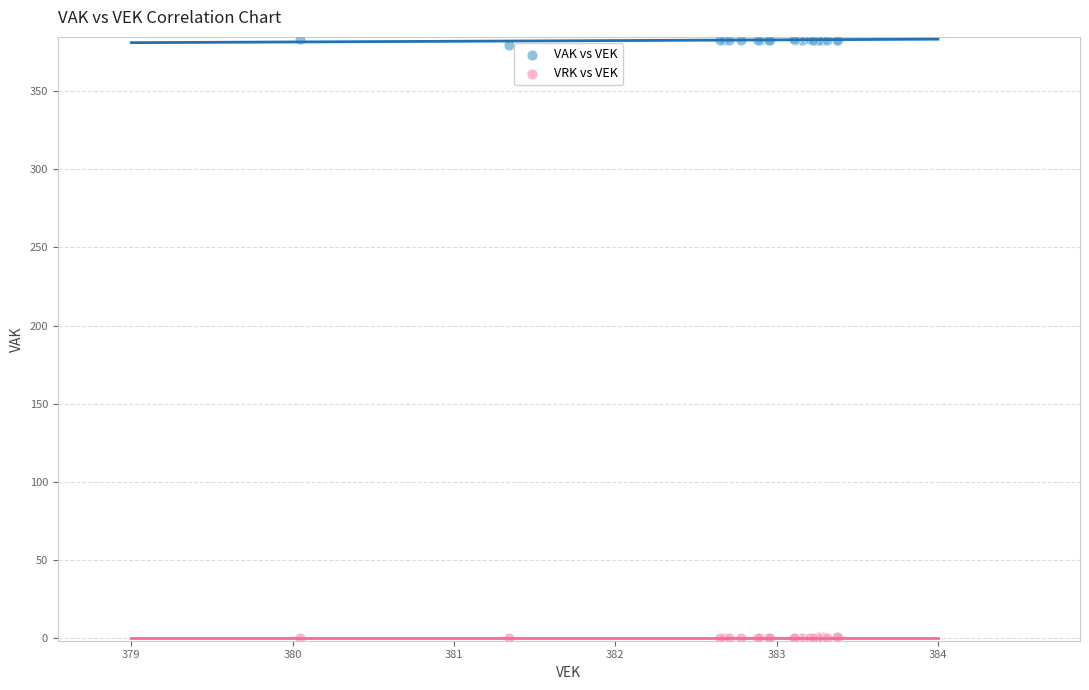

Which series contains the highest Y value?

VAK vs VEK